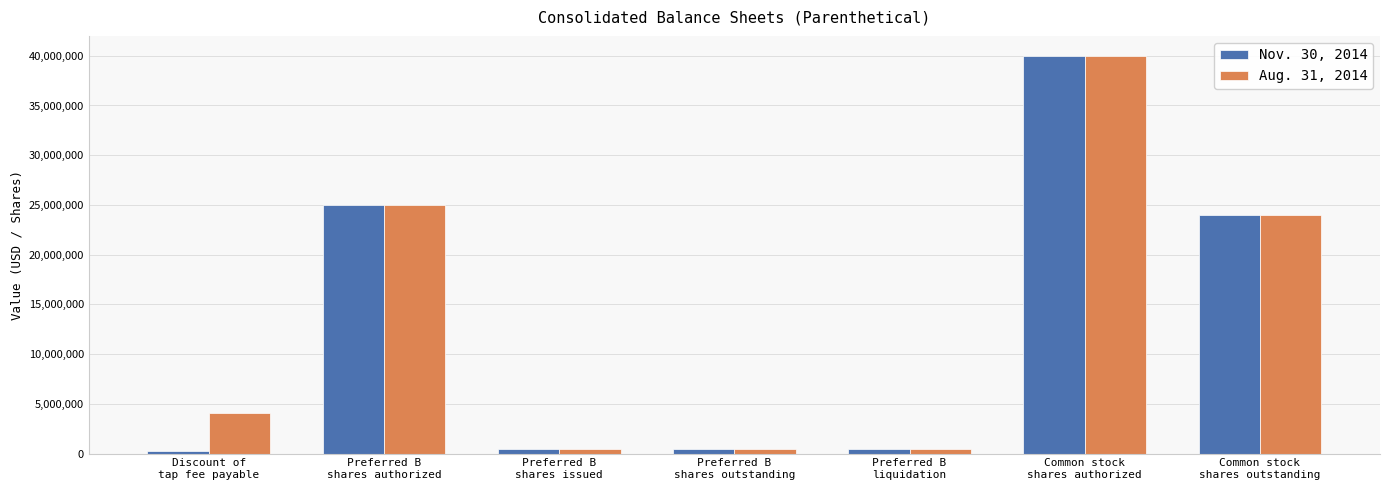

What are all the series names shown in the legend?

Nov. 30, 2014, Aug. 31, 2014